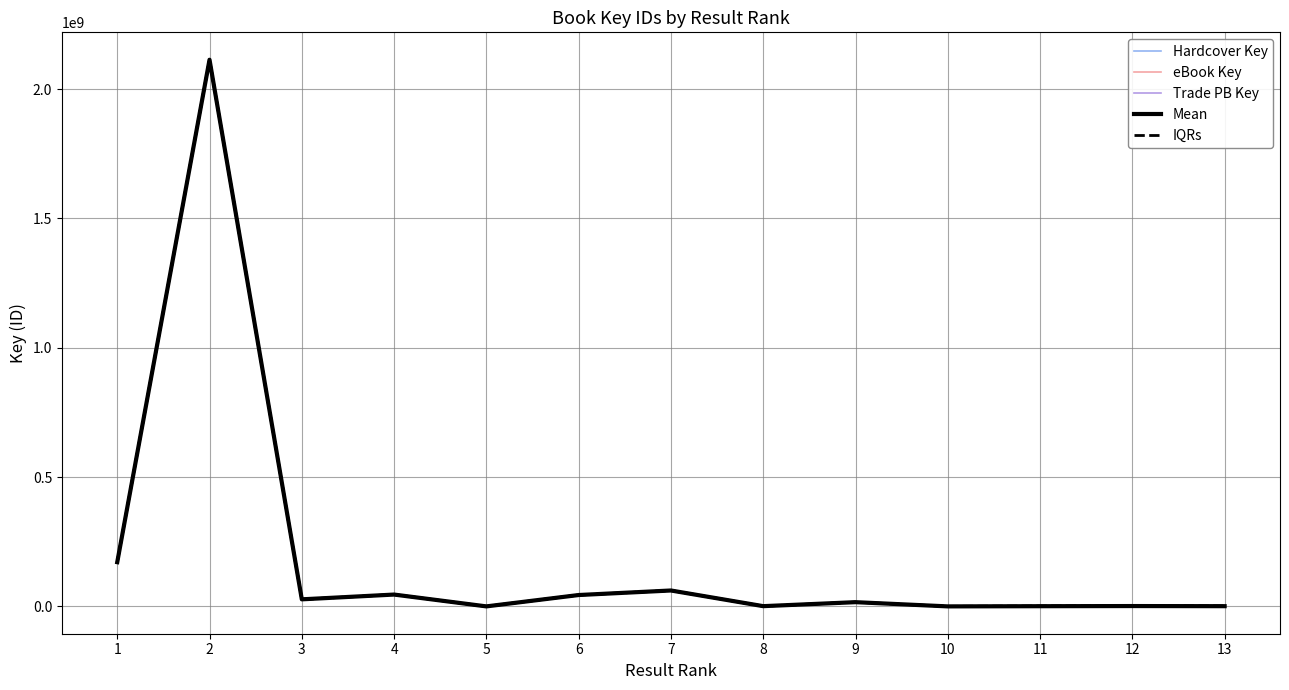

True or false: eBook Key has a value of 970046712.7 at 2.

False